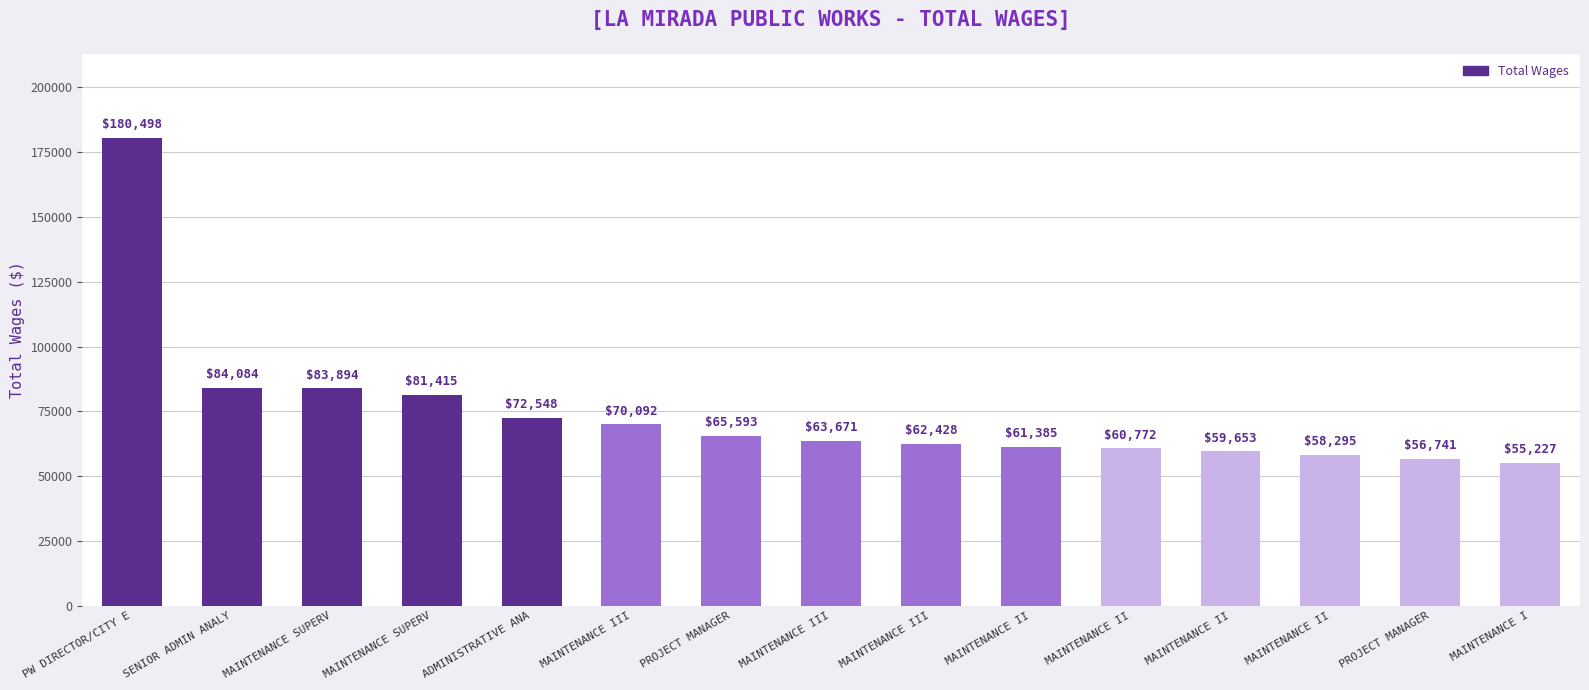

Rank the categories by value from highest to lowest.

PW DIRECTOR/CITY E, SENIOR ADMIN ANALY, MAINTENANCE SUPERV, MAINTENANCE SUPERV, ADMINISTRATIVE ANA, MAINTENANCE III, PROJECT MANAGER, MAINTENANCE III, MAINTENANCE III, MAINTENANCE II, MAINTENANCE II, MAINTENANCE II, MAINTENANCE II, PROJECT MANAGER, MAINTENANCE I